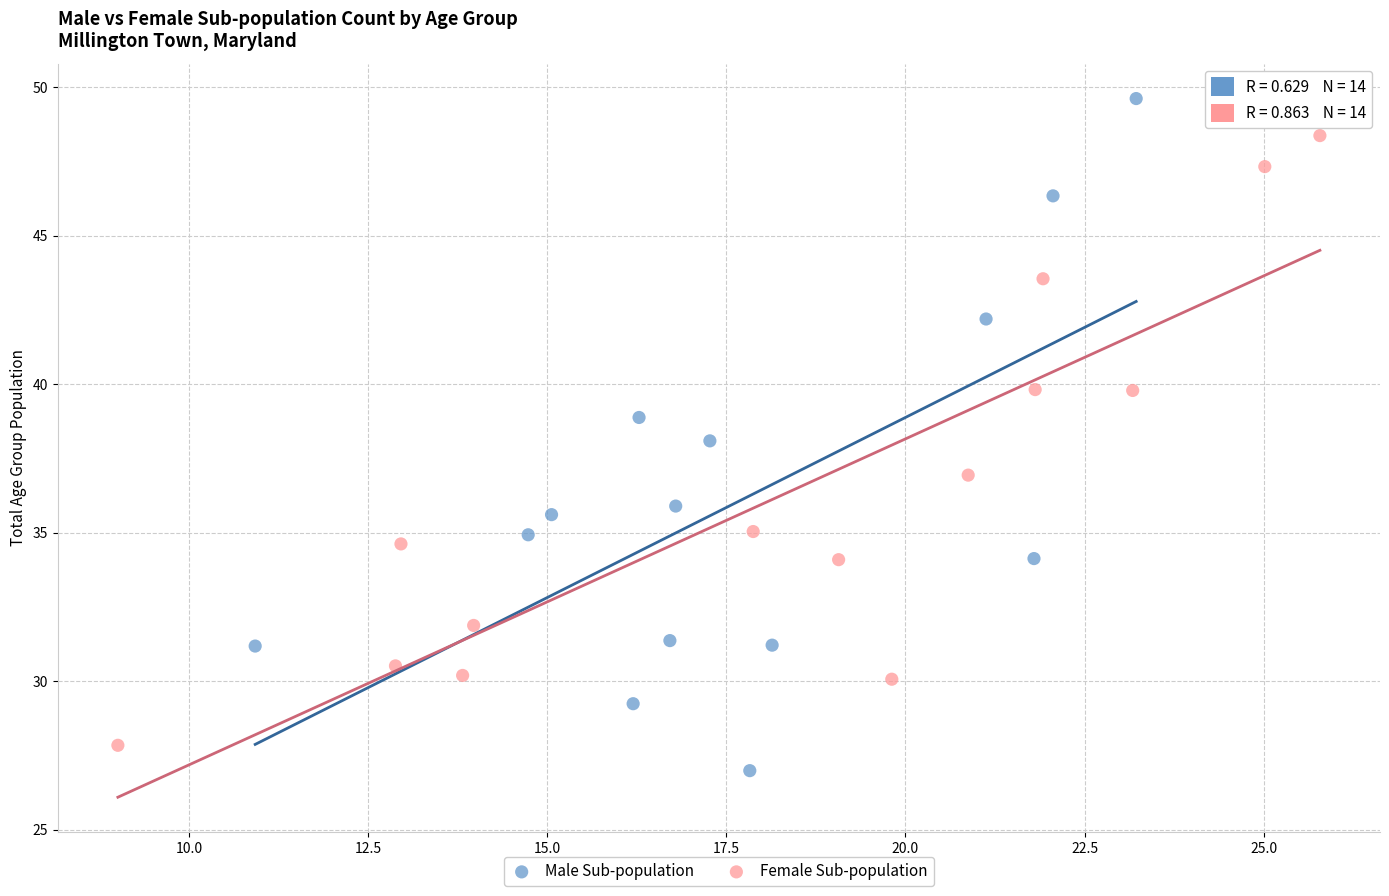

Which series contains the highest Y value?

Male Sub-population